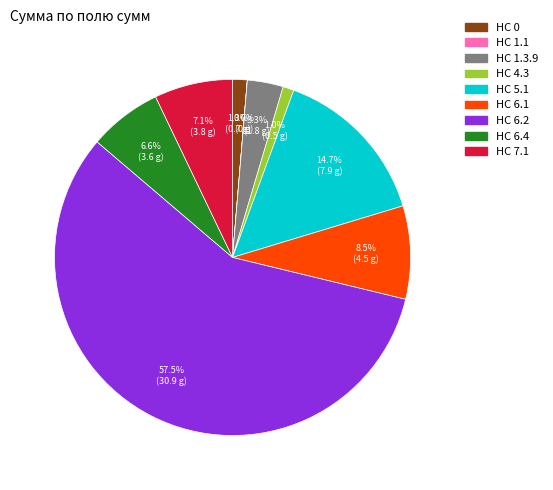

Which slice is the largest?

HC 6.2